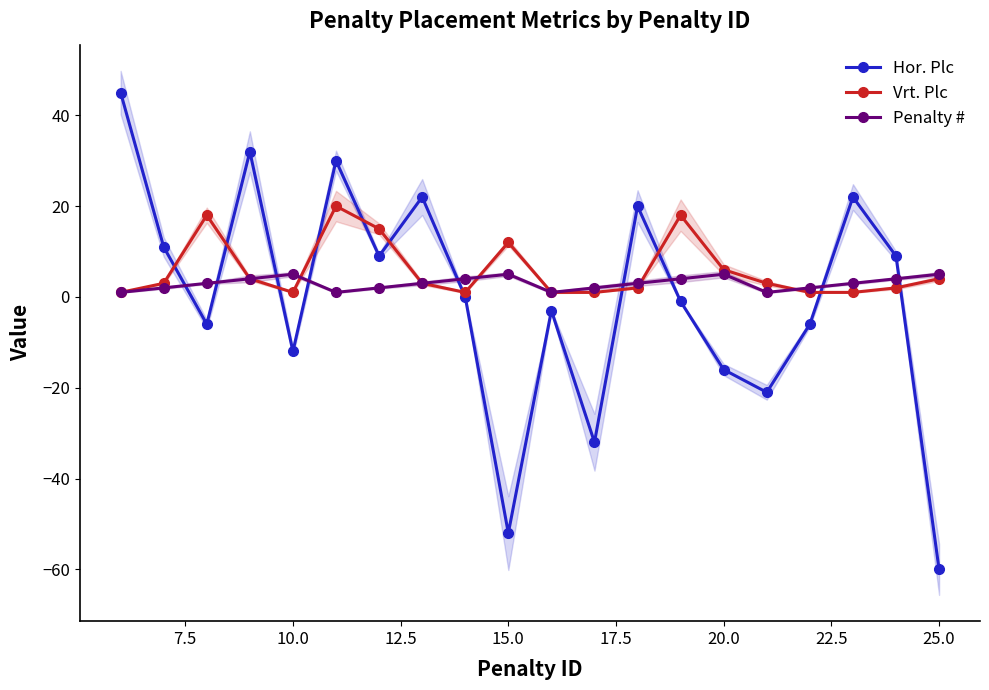

How many values in the Penalty # series are below 3?

8